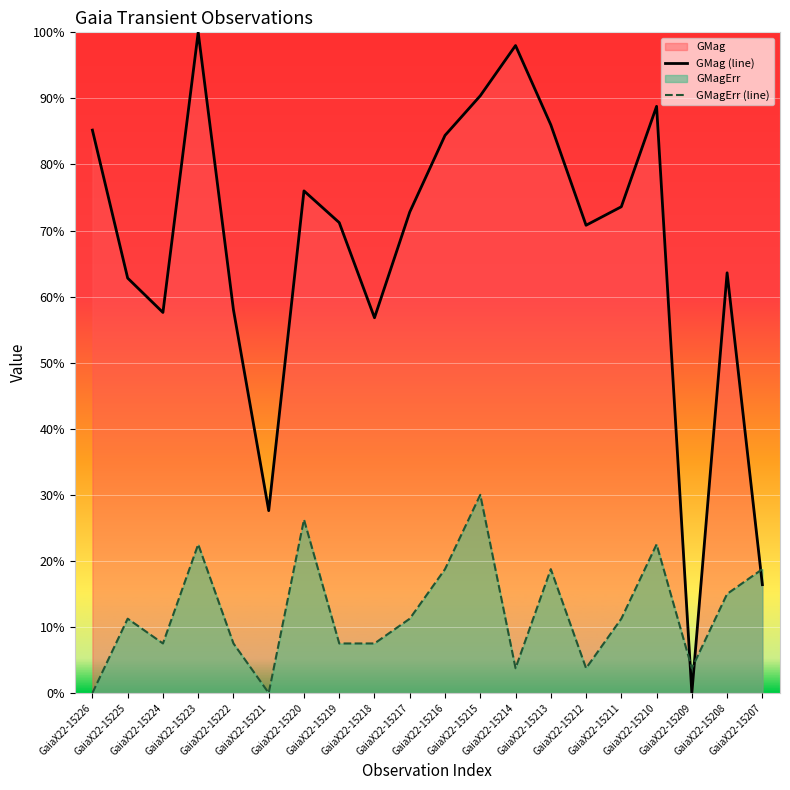

What is the difference between the maximum and minimum values in the GMagErr (line) series?

0.3